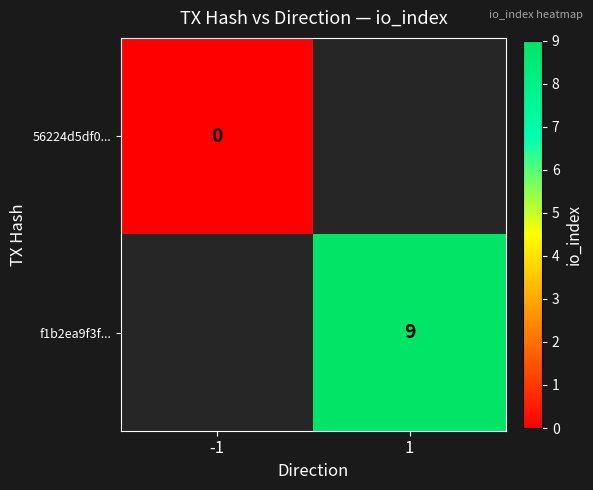

The value of f1b2ea9f3f... at 1 is 16. True or false?

False